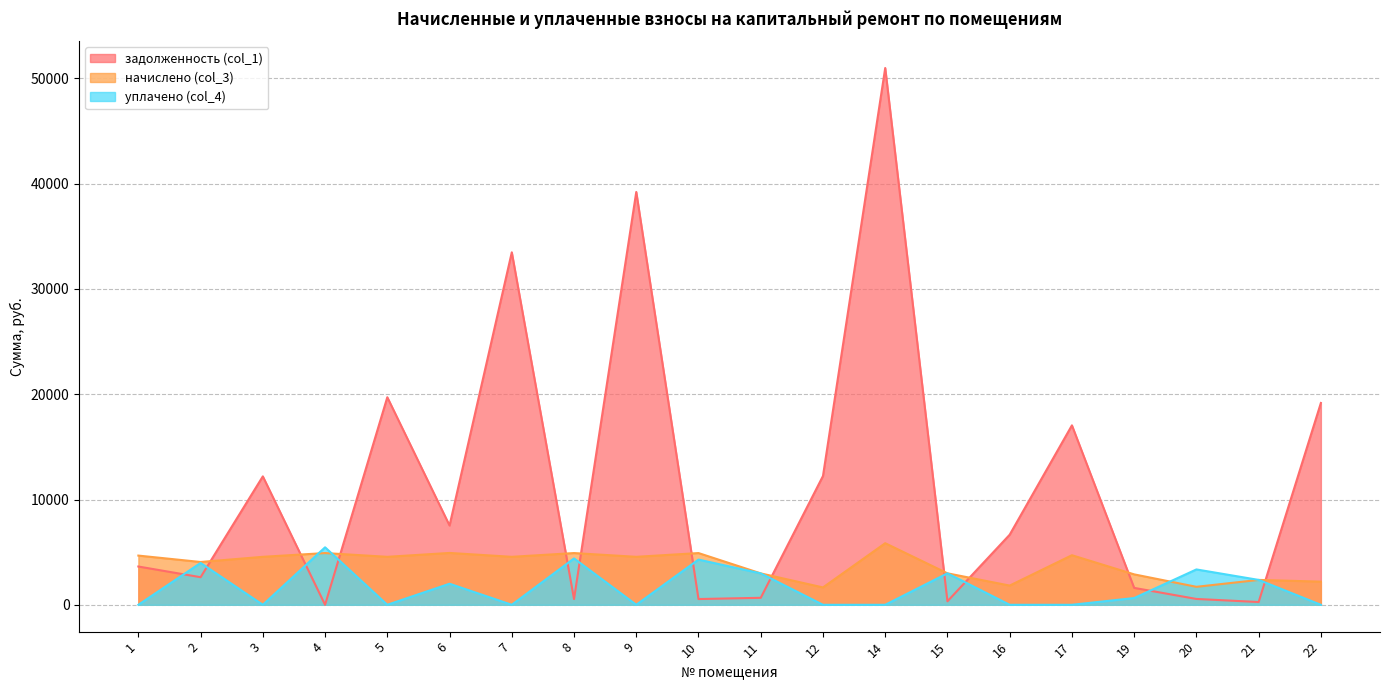

Reading right to left, what are all the values shown in this chart?

задолженность (col_1): 19171.4	262.6	555.0	1605.7	17045.5	6657.7	332.1	50988.0	12234.0	663.0	545.9	39212.5	546.0	33481.6	7530.4	19714.9	0.0	12198.3	2620.0	3635.4
начислено (col_3): 2199.6	2363.4	1708.2	2889.9	4709.2	1825.2	2989.3	5850.0	1649.7	2983.5	4914.0	4557.1	4914.0	4557.1	4925.7	4557.1	4914.0	4557.1	4065.8	4674.1
уплачено (col_4): 0.0	2363.4	3358.0	642.0	0.0	0.0	2987.6	0.0	0.0	2983.0	4294.0	1.7	4401.2	0.0	2000.0	0.0	5459.0	0.0	3975.2	0.0